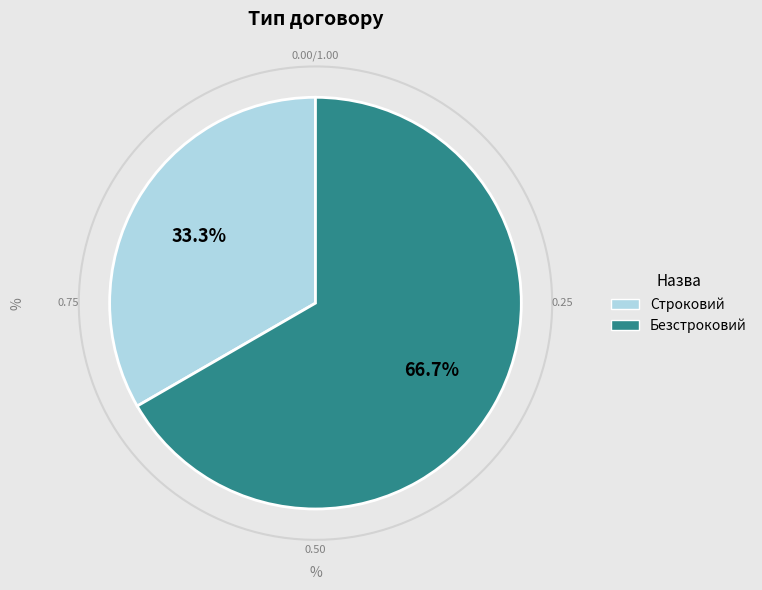

What is the ratio of the value at Безстроковий to the value at Строковий?

2.0